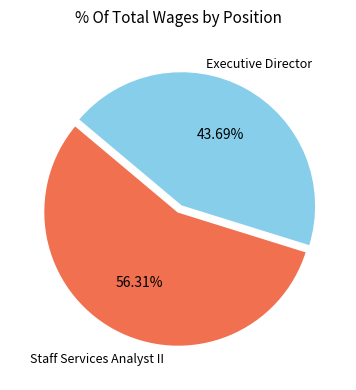

Count the number of slices in the pie.

2